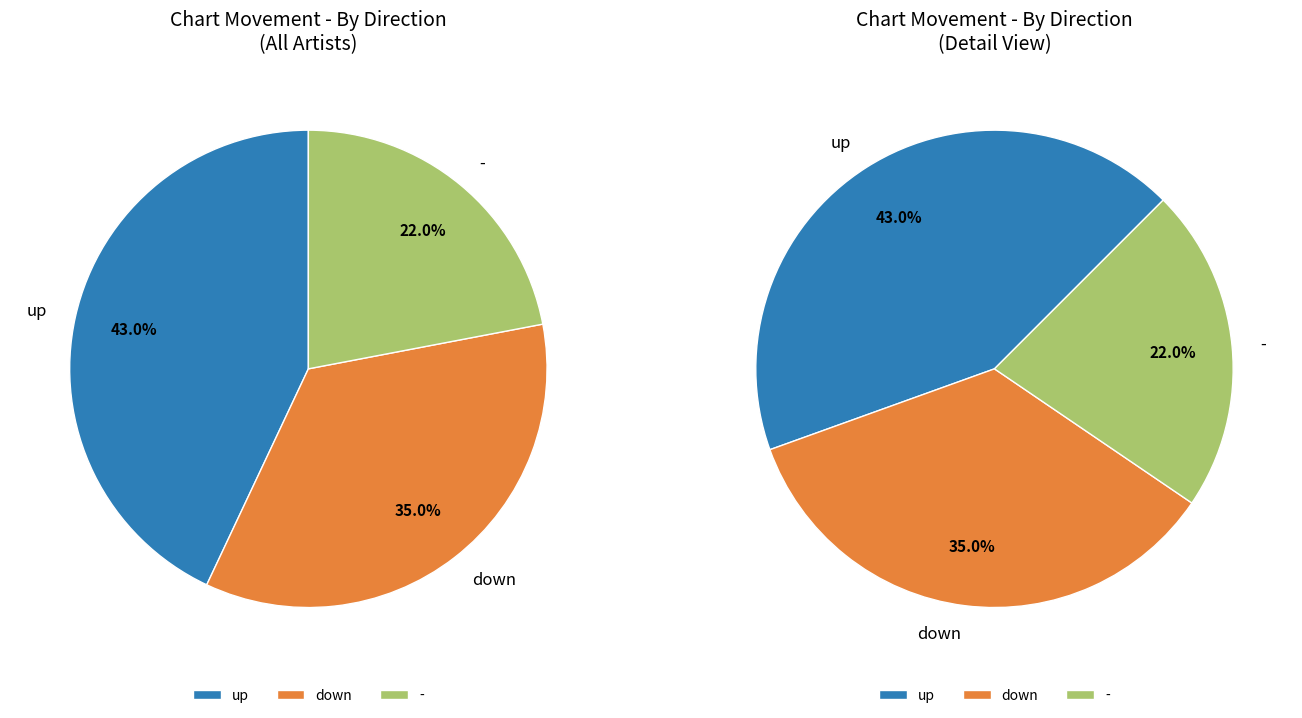

What percentage is the - slice, to the nearest percent?

22%